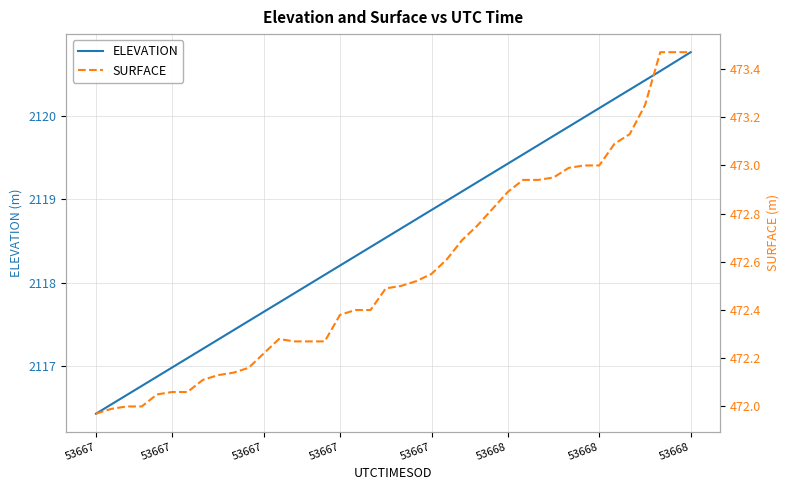

Which series has the largest total across all categories?

ELEVATION